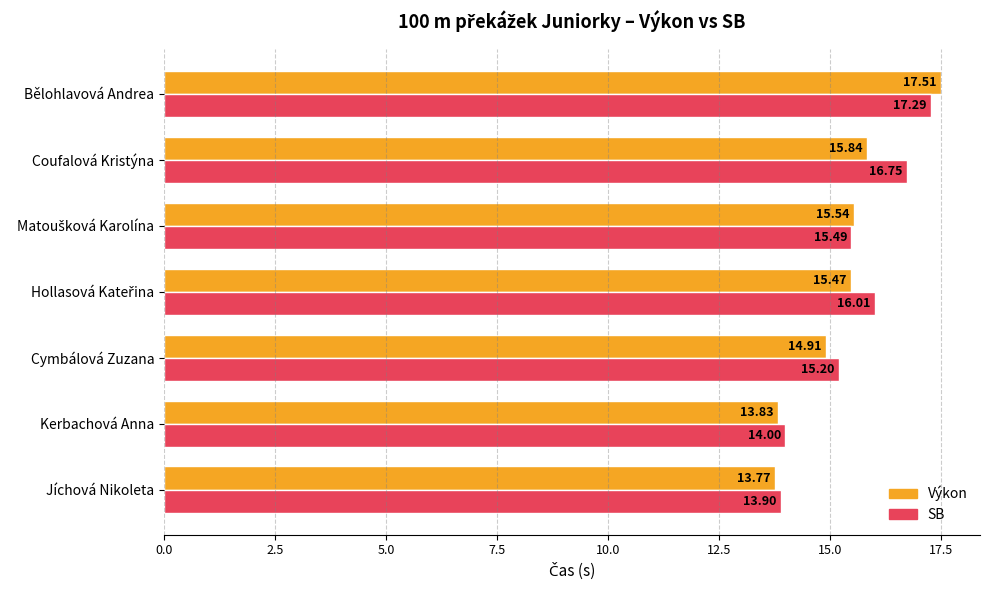

At which category is the sum across all series the highest?

Bělohlavová Andrea